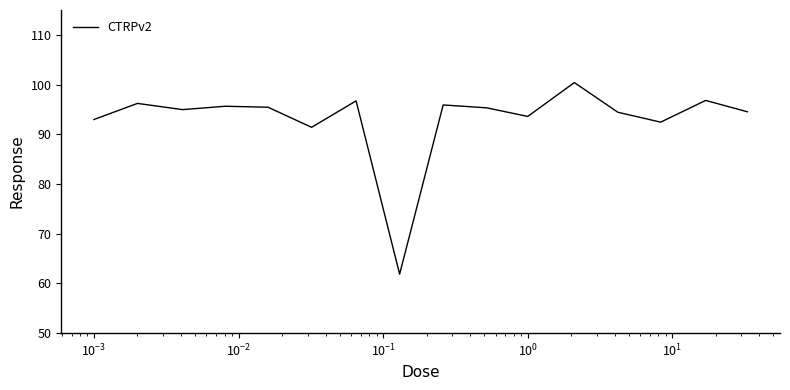

What is the difference between the maximum and minimum values?

38.5